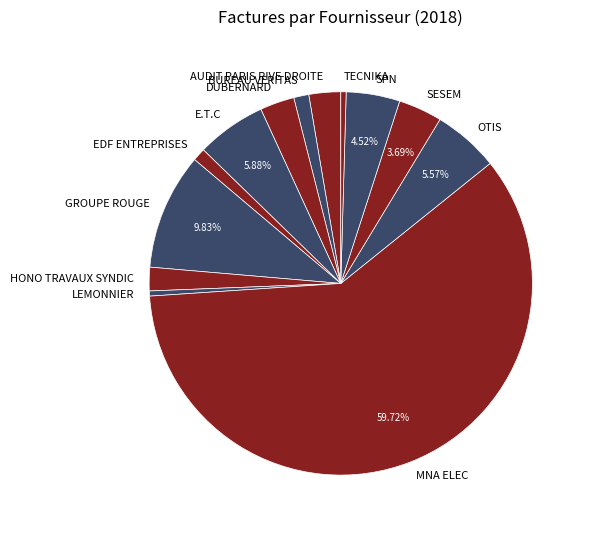

Which category has the biggest portion of the pie?

MNA ELEC